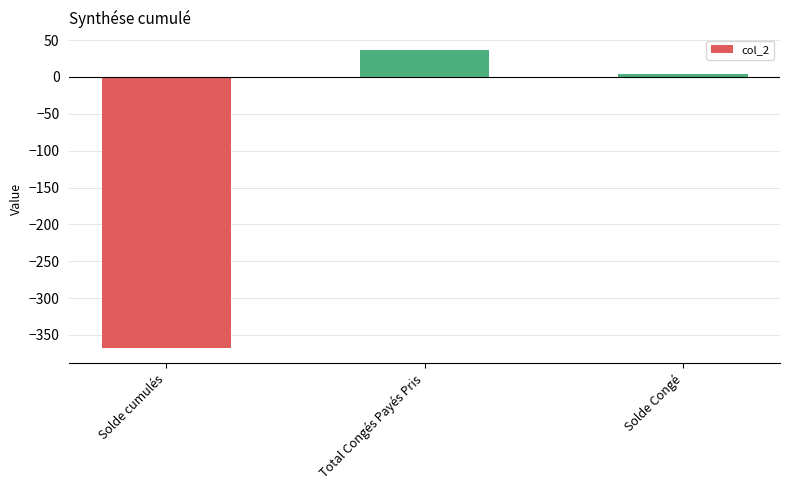

What is the value of the 2nd bar from the left?

36.5